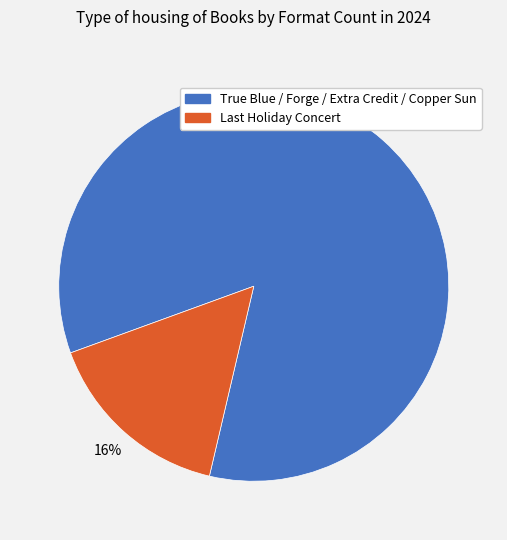

What percentage is the True Blue / Forge / Extra Credit / Copper Sun slice, to the nearest percent?

84%